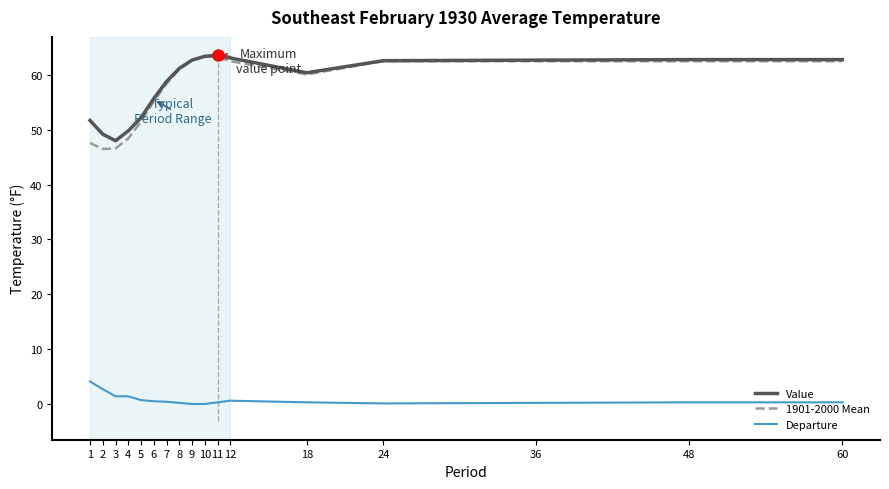

How many lines are shown in the chart?

3